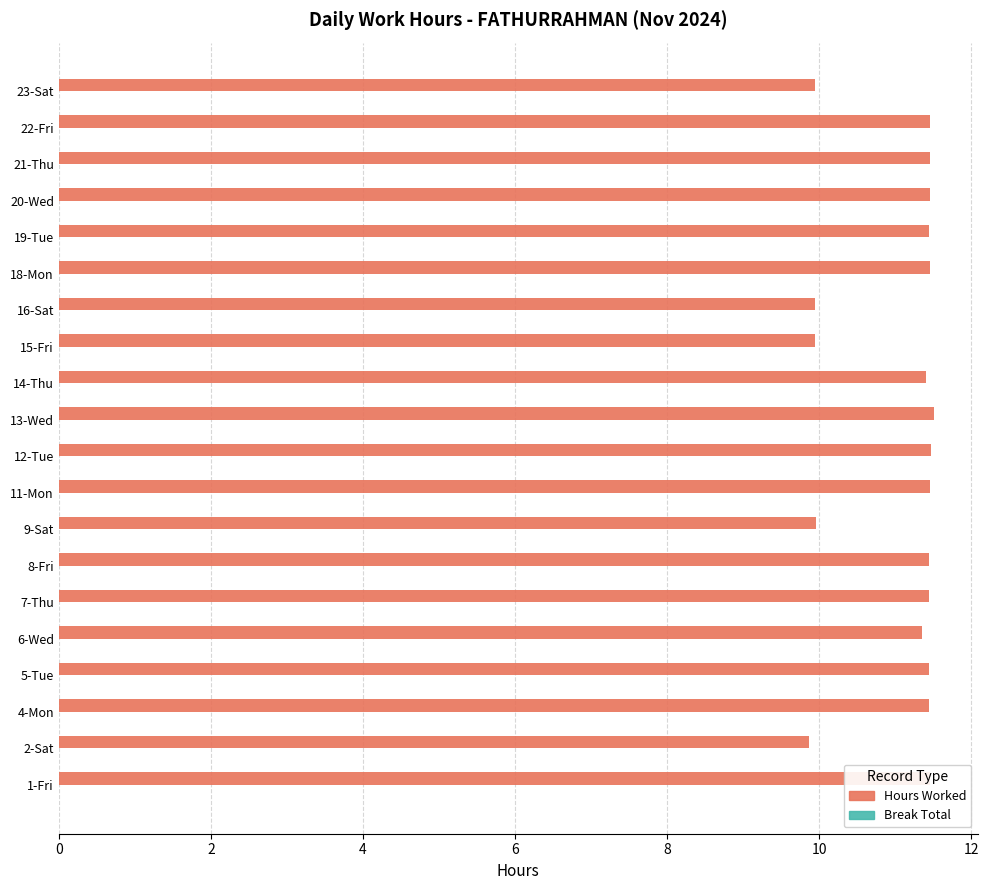

What is the smallest value displayed?

9.9